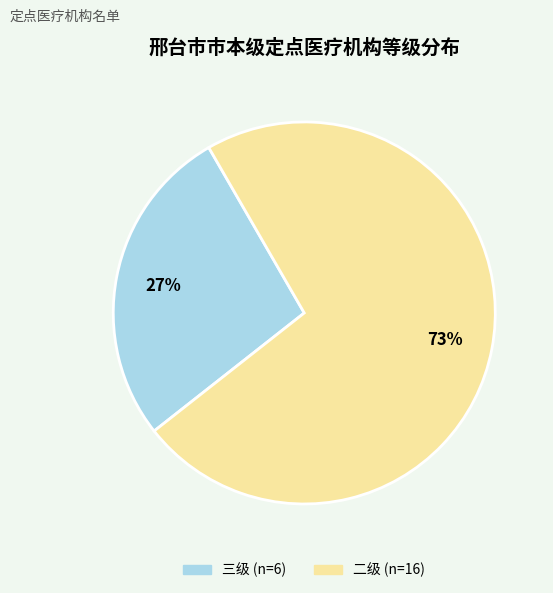

Do 二级 and 三级 together represent more than half of the pie?

Yes